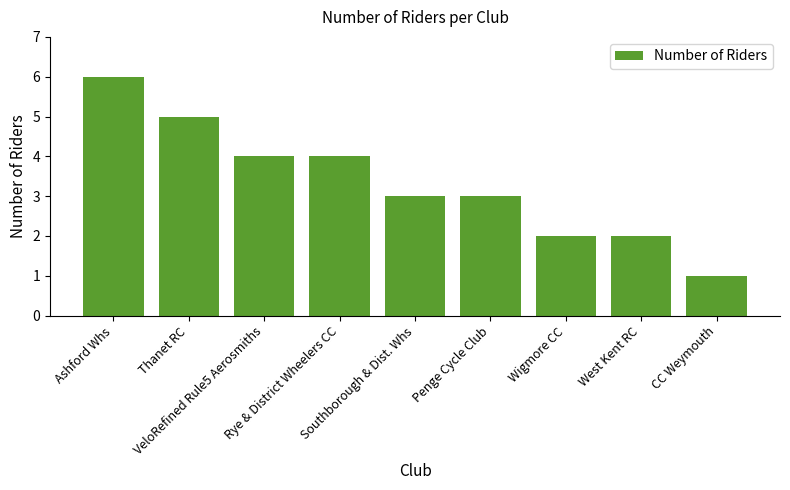

What is the value of the 7th bar from the left?

2